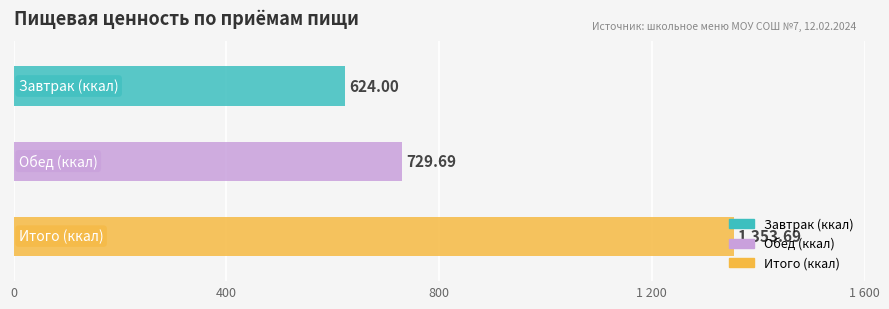

Are the bars grouped side by side (vs. stacked)?

Yes